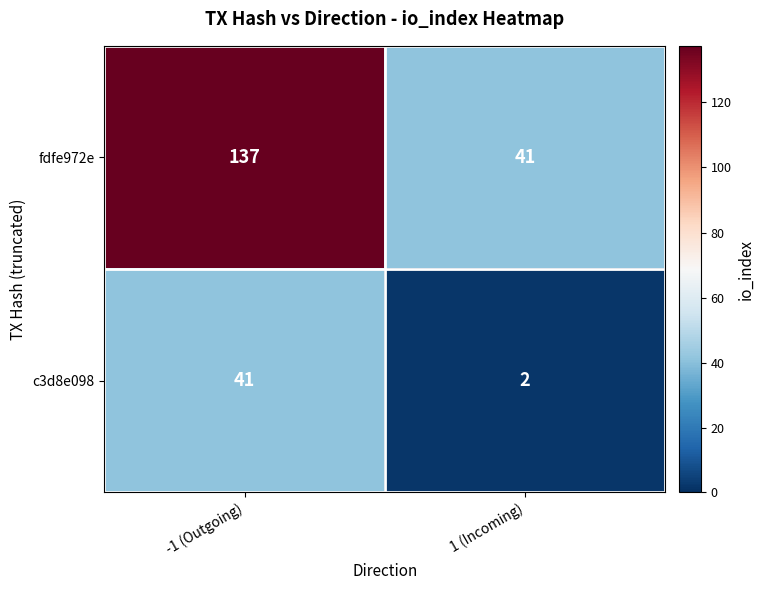

Is it true that c3d8e098 equals 2 at 1 (Incoming)?

True